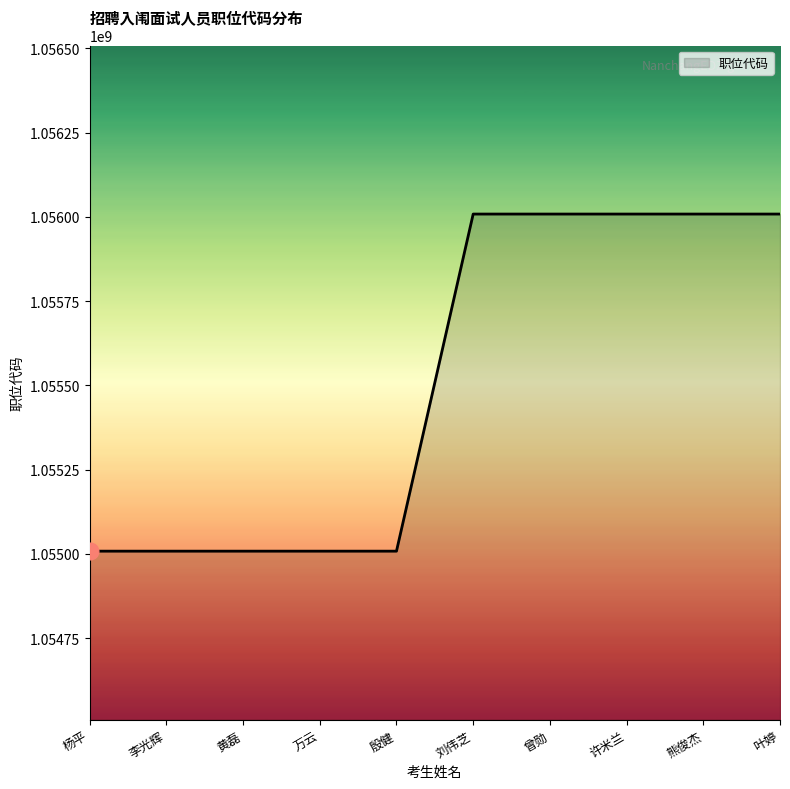

What is the difference between the maximum and minimum values?

999998